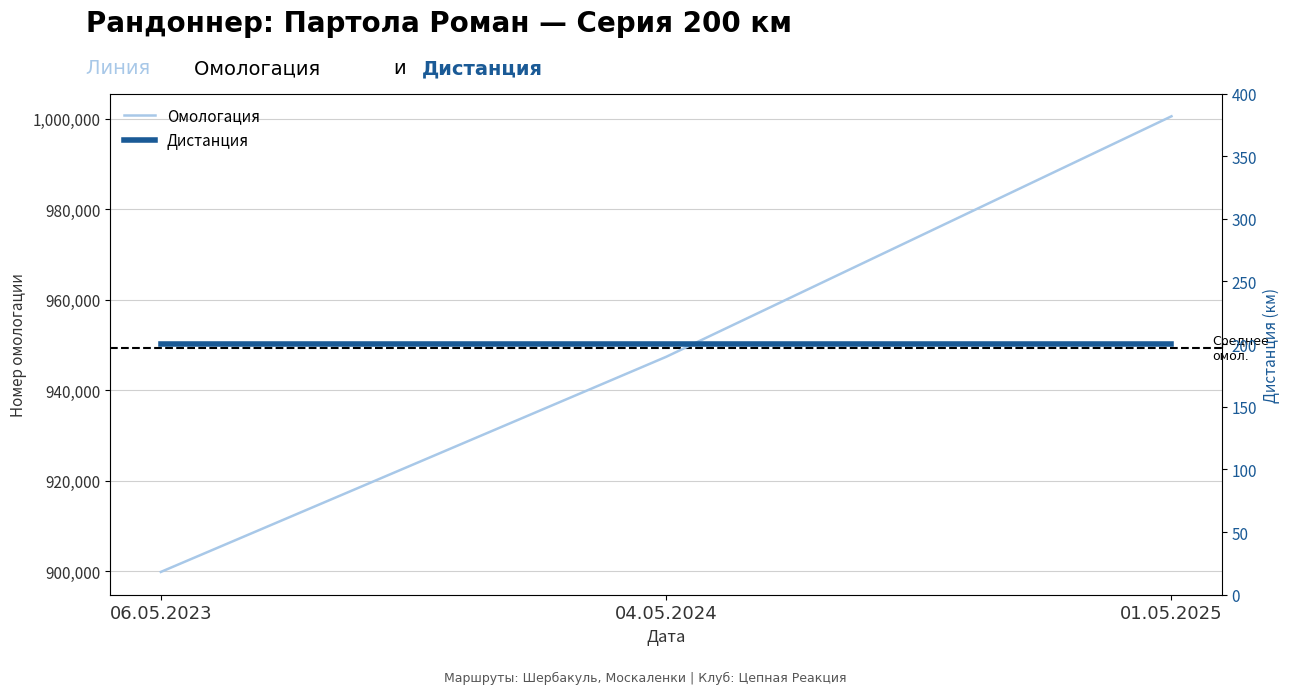

What are all the series names shown in the legend?

Омологация, Дистанция